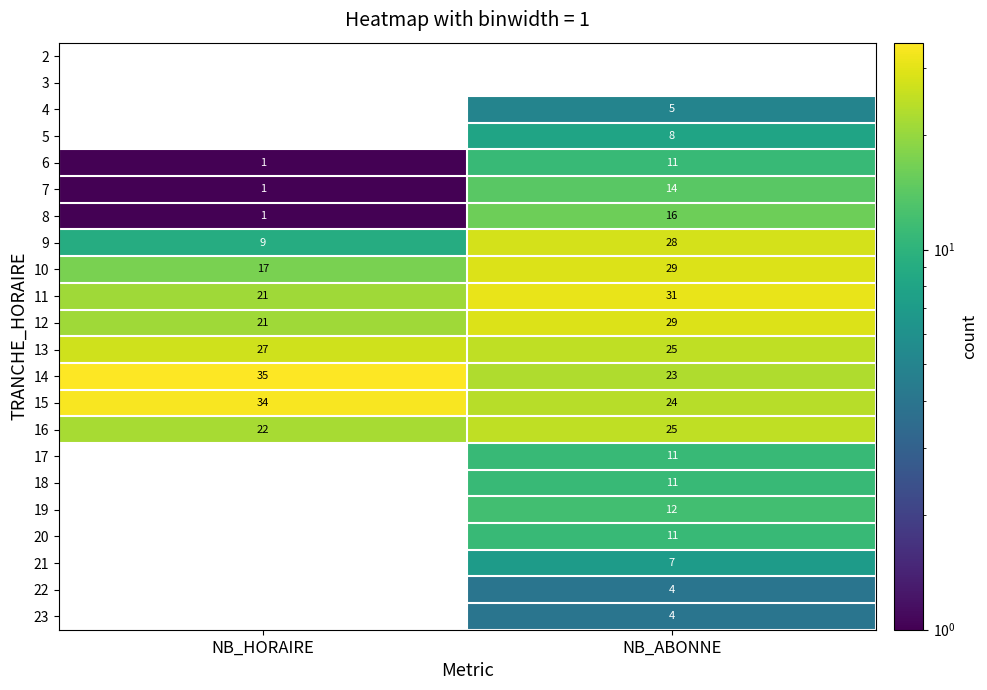

Between NB_HORAIRE and NB_ABONNE, which is larger?

NB_ABONNE